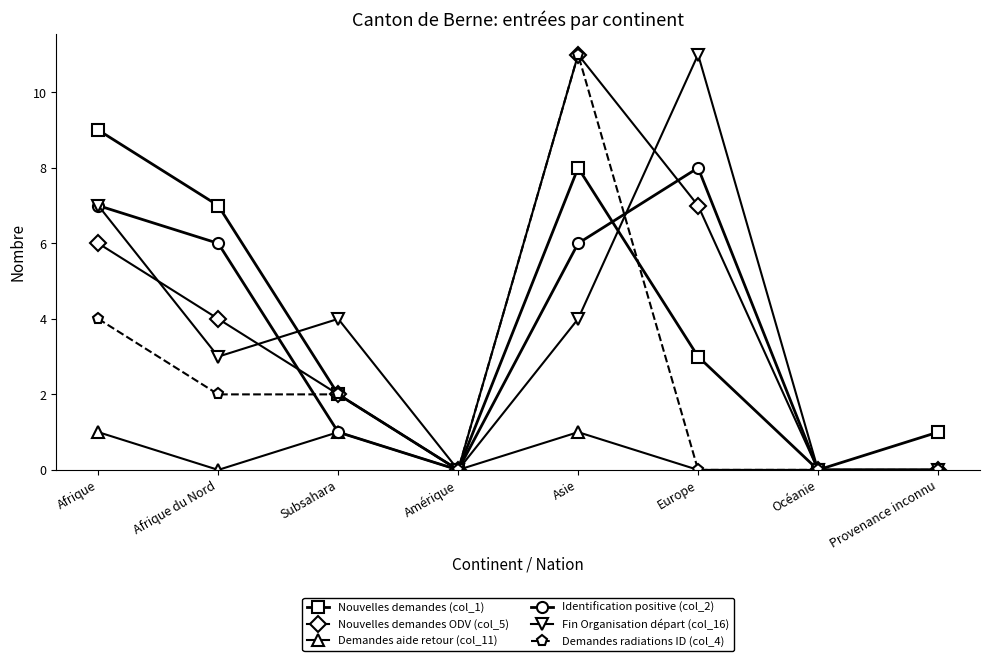

Reading left to right, list all the values displayed in this chart.

Nouvelles demandes (col_1): Afrique=9	Afrique du Nord=7	Subsahara=2	Amérique=0	Asie=8	Europe=3	Océanie=0	Provenance inconnu=1
Nouvelles demandes ODV (col_5): Afrique=6	Afrique du Nord=4	Subsahara=2	Amérique=0	Asie=11	Europe=7	Océanie=0	Provenance inconnu=0
Demandes aide retour (col_11): Afrique=1	Afrique du Nord=0	Subsahara=1	Amérique=0	Asie=1	Europe=0	Océanie=0	Provenance inconnu=0
Identification positive (col_2): Afrique=7	Afrique du Nord=6	Subsahara=1	Amérique=0	Asie=6	Europe=8	Océanie=0	Provenance inconnu=0
Fin Organisation départ (col_16): Afrique=7	Afrique du Nord=3	Subsahara=4	Amérique=0	Asie=4	Europe=11	Océanie=0	Provenance inconnu=0
Demandes radiations ID (col_4): Afrique=4	Afrique du Nord=2	Subsahara=2	Amérique=0	Asie=11	Europe=0	Océanie=0	Provenance inconnu=0